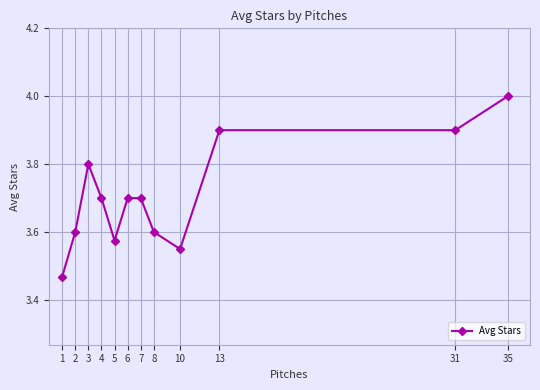

How many lines are shown in the chart?

1